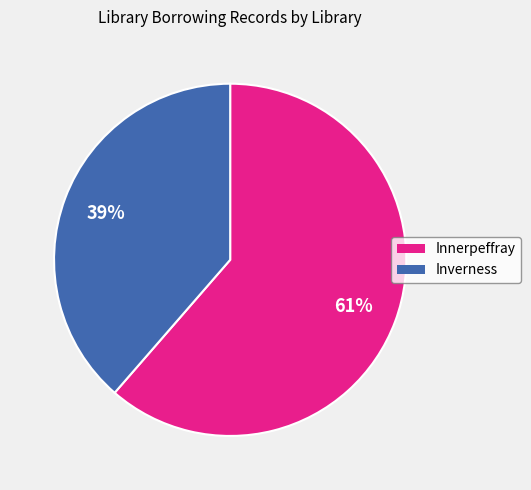

Does any single category account for the majority?

Yes